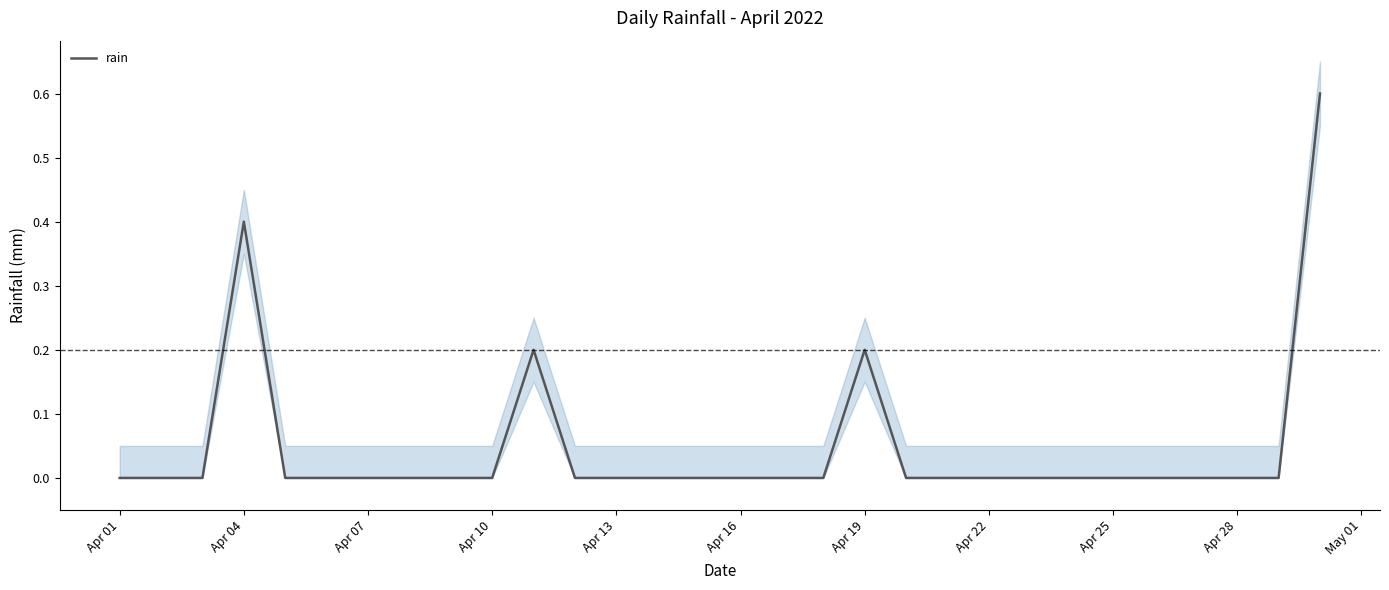

Is it true that rain equals 0.0 at Apr 10?

True